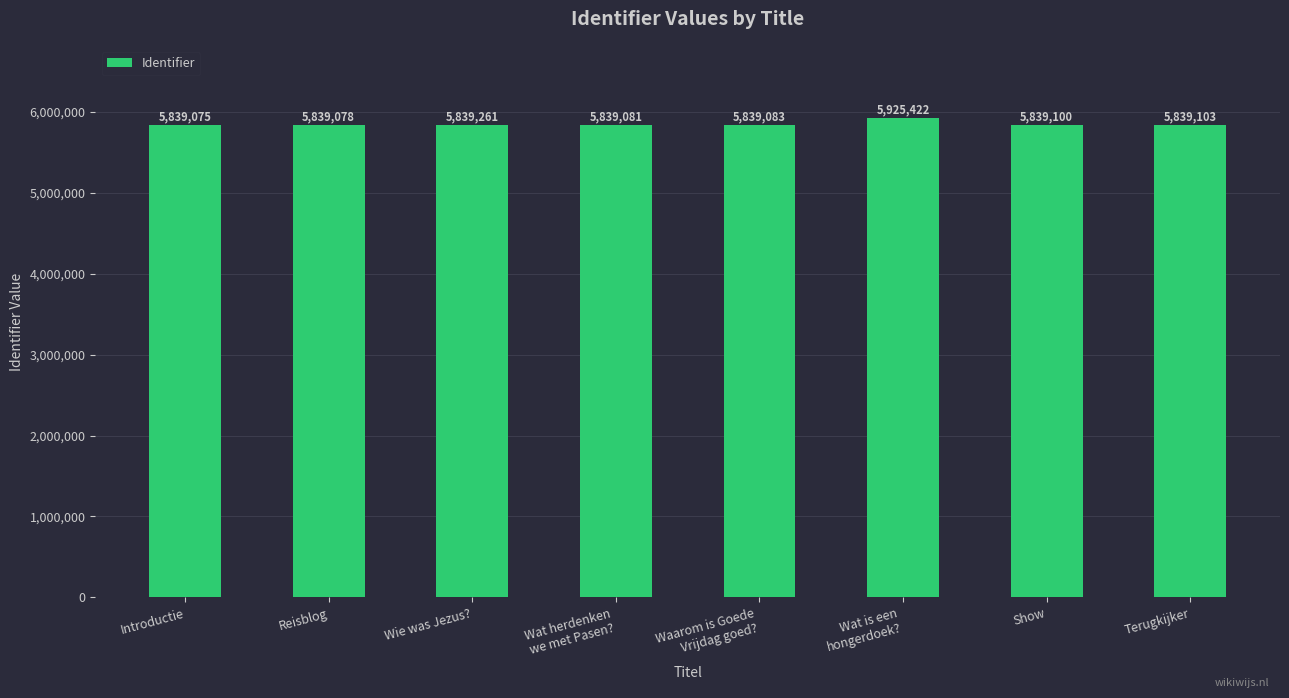

Between Introductie and Show, which is larger?

Show